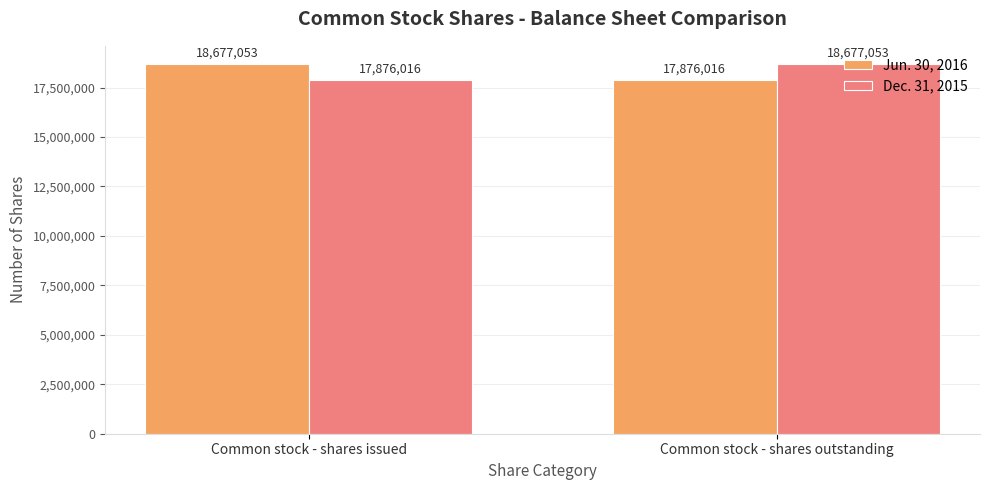

What is the difference between the Jun. 30, 2016 values at Common stock - shares outstanding and Common stock - shares issued?

801037